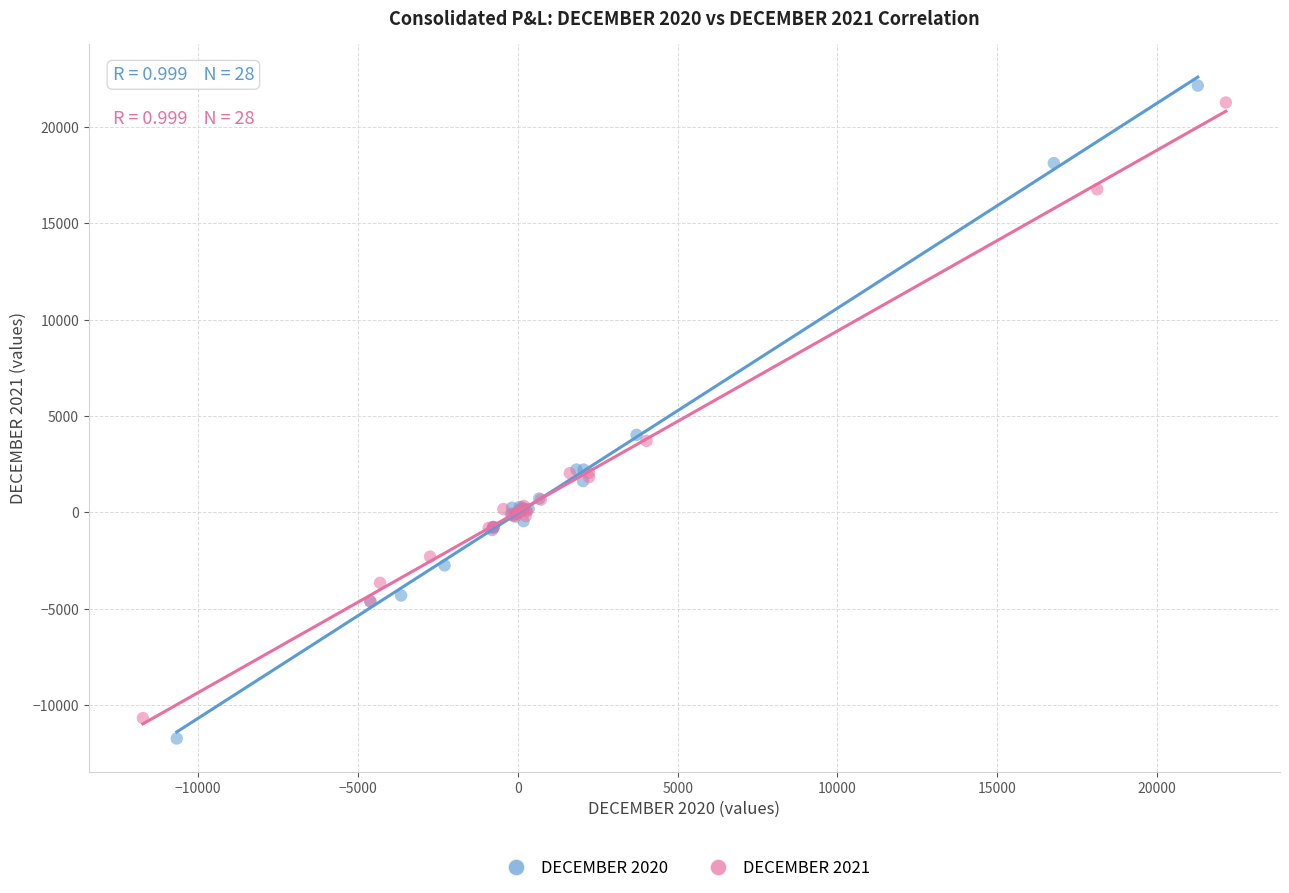

What are all the series names shown in the legend?

DECEMBER 2020, DECEMBER 2021